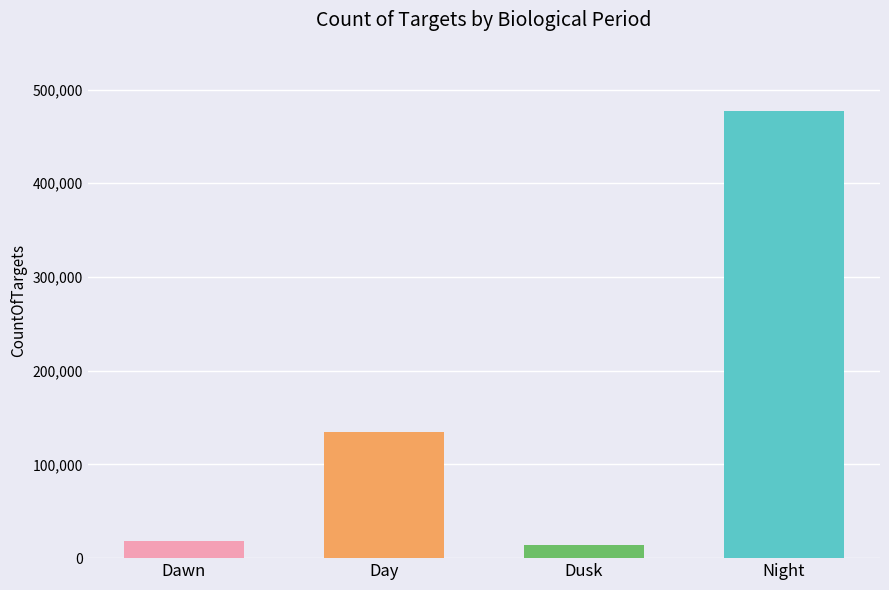

How many series are shown in this chart?

1